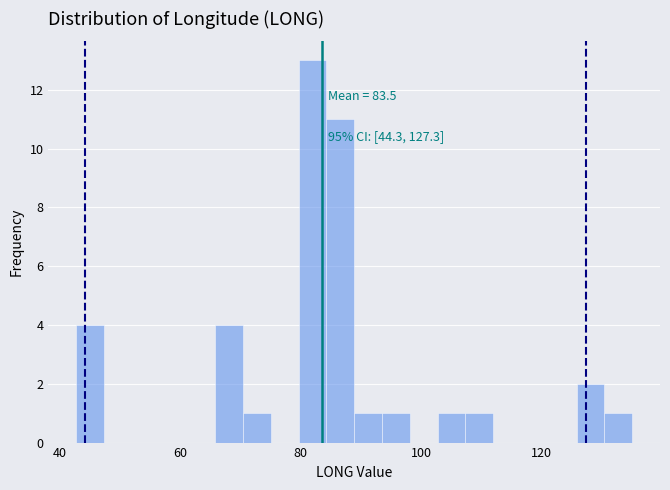

Read against the x-axis, roughly where is the centre of the tallest bar?

82